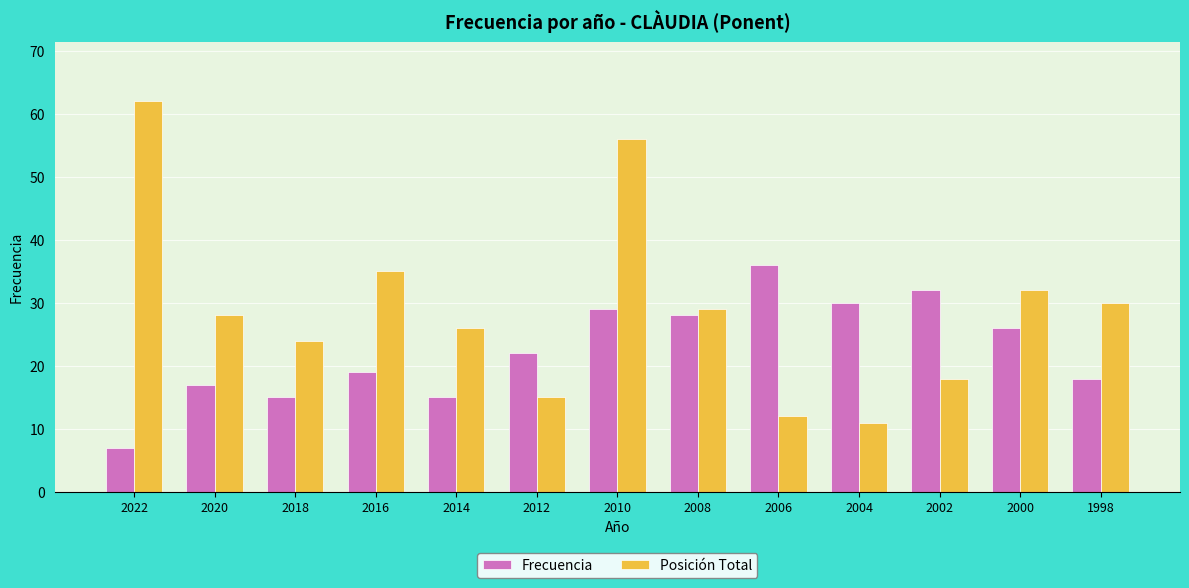

At which label does Posición Total first exceed 28?

2022